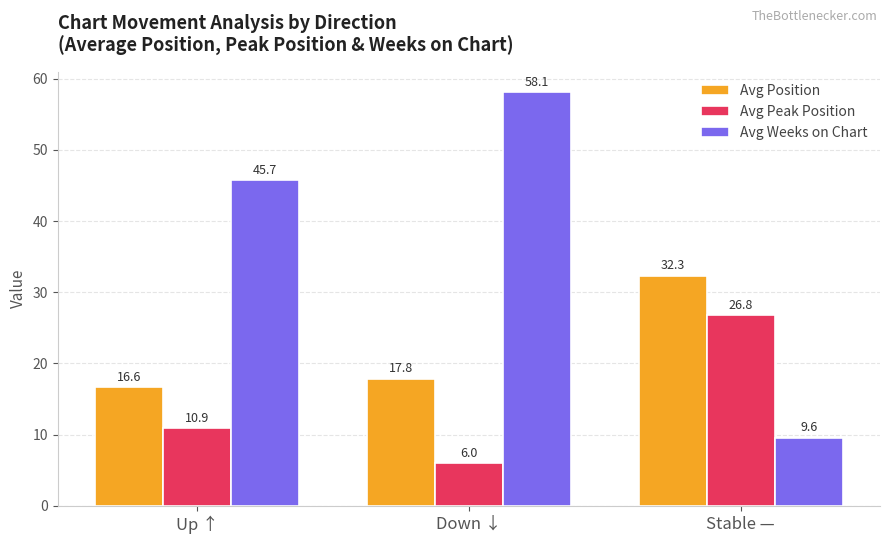

Is it true that Avg Position equals 25.4 at Up ↑?

False